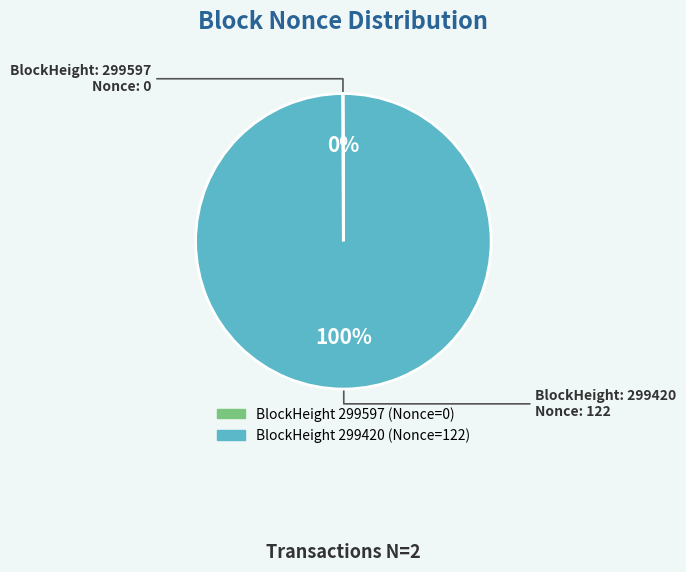

Is there a majority slice in this chart?

Yes